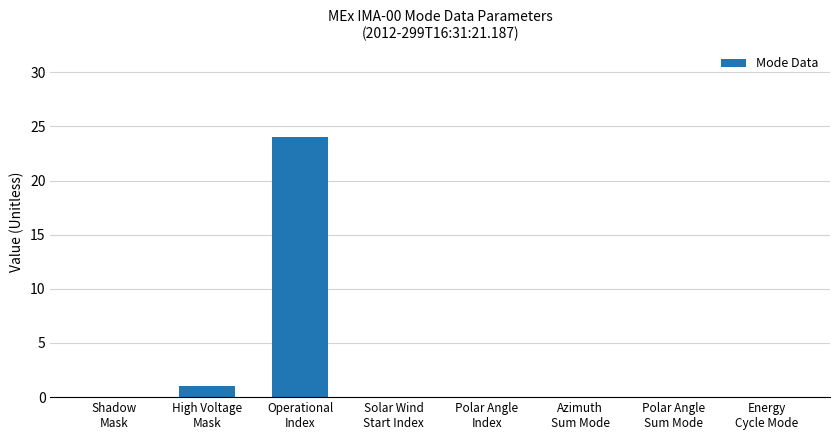

Reading left to right, what are all the values shown in this chart?

Shadow
Mask=0	High Voltage
Mask=1	Operational
Index=24	Solar Wind
Start Index=0	Polar Angle
Index=0	Azimuth
Sum Mode=0	Polar Angle
Sum Mode=0	Energy
Cycle Mode=0